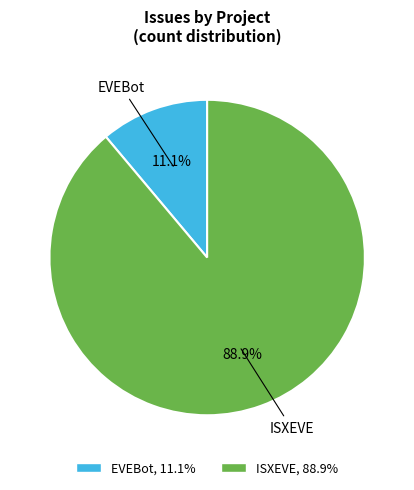

Does any single category account for the majority?

Yes